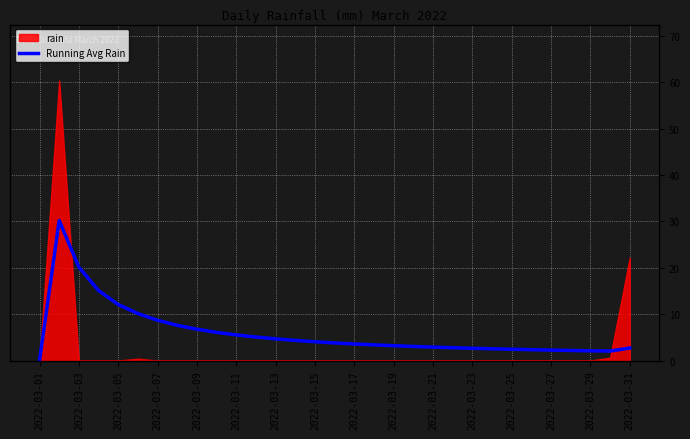

What is the difference between the maximum and second lowest values?

28.2